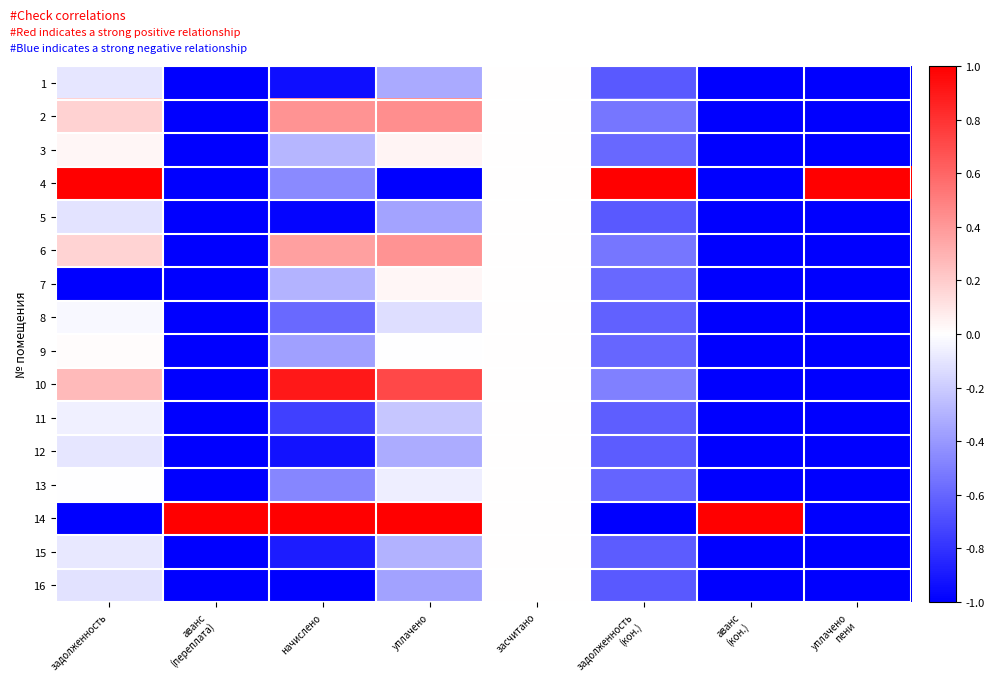

How many categories are shown in the chart?

8